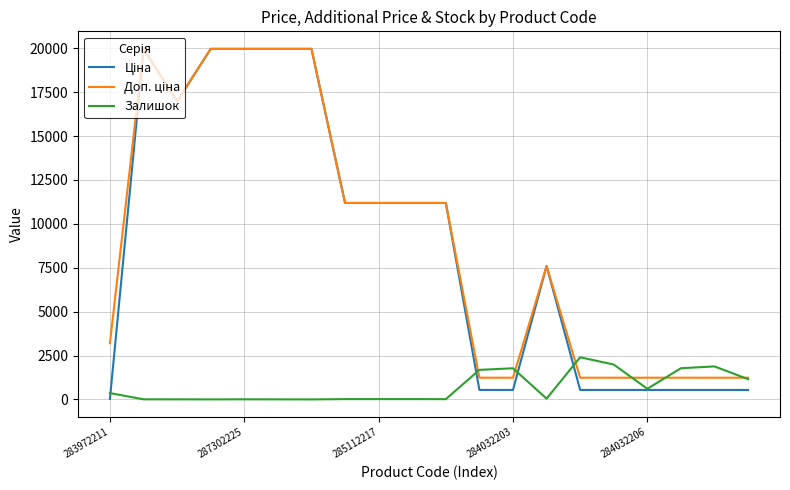

What is the maximum value shown in the chart?

19964.2